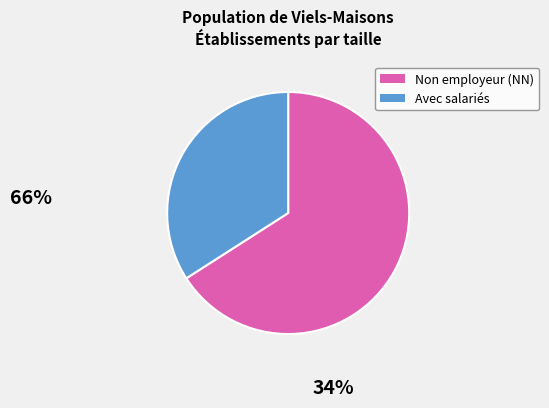

Does any single category account for the majority?

Yes